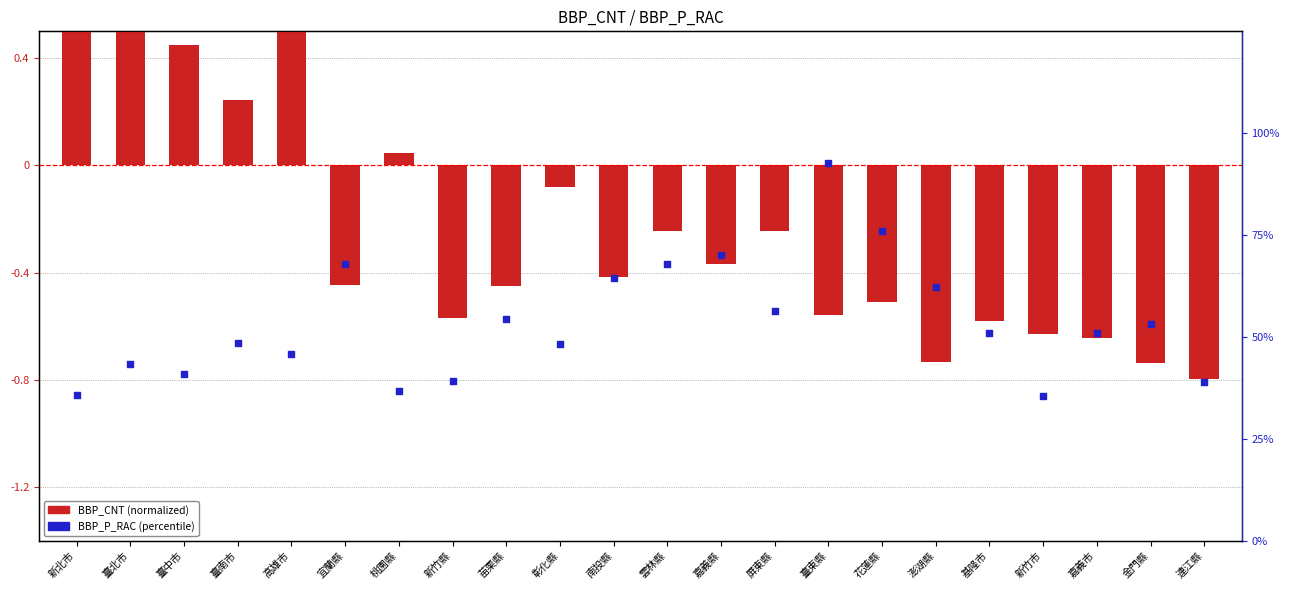

What is the ratio of the value at 彰化縣 to the value at 新北市?

1.4